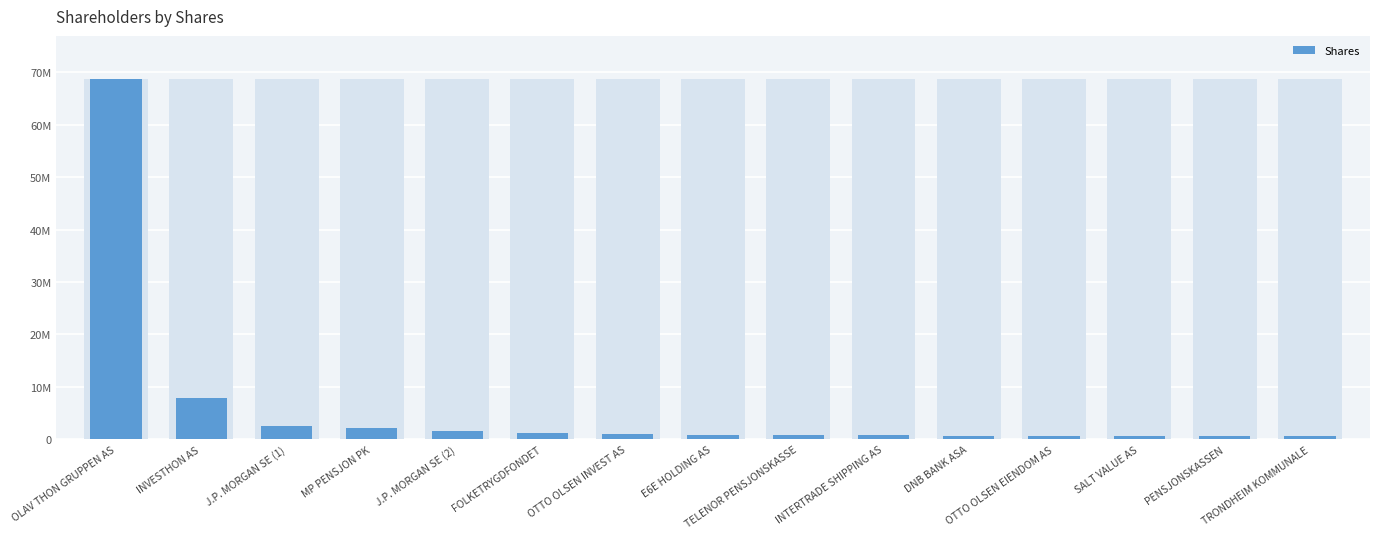

List the labels in order of value, smallest first.

TRONDHEIM KOMMUNALE, PENSJONSKASSEN, SALT VALUE AS, OTTO OLSEN EIENDOM AS, DNB BANK ASA, INTERTRADE SHIPPING AS, TELENOR PENSJONSKASSE, E6E HOLDING AS, OTTO OLSEN INVEST AS, FOLKETRYGDFONDET, J.P. MORGAN SE (2), MP PENSJON PK, J.P. MORGAN SE (1), INVESTHON AS, OLAV THON GRUPPEN AS